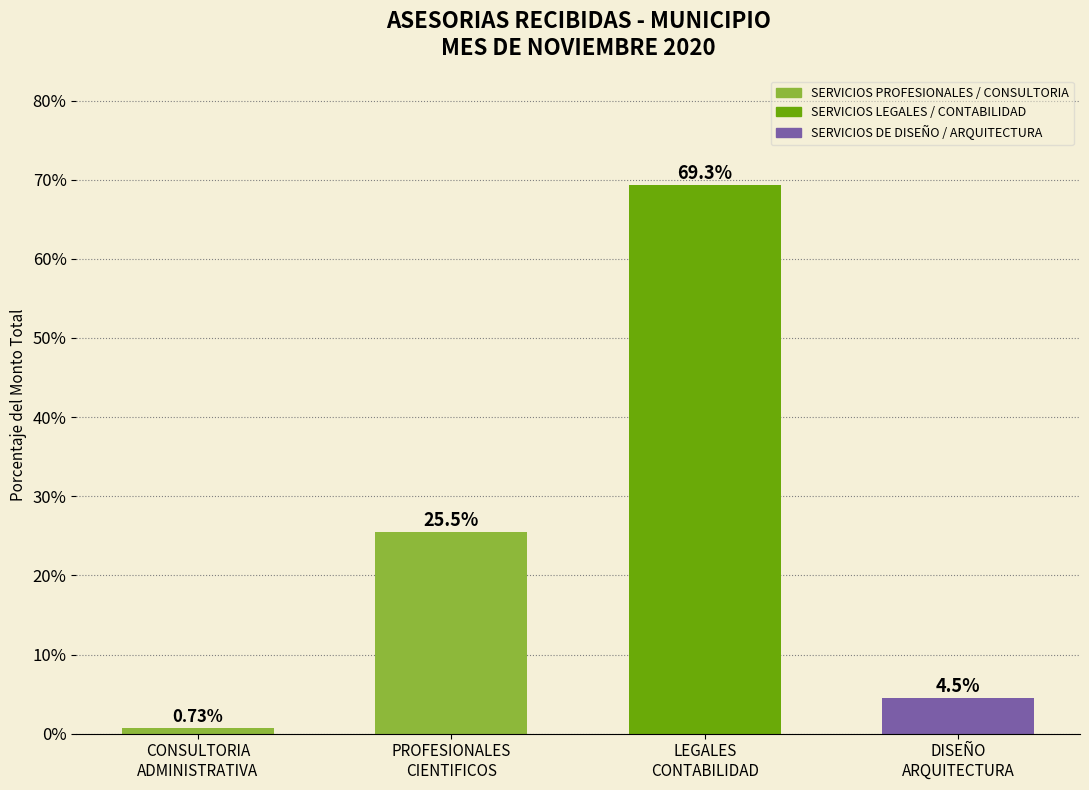

Which label corresponds to the largest value in the chart?

LEGALES
CONTABILIDAD